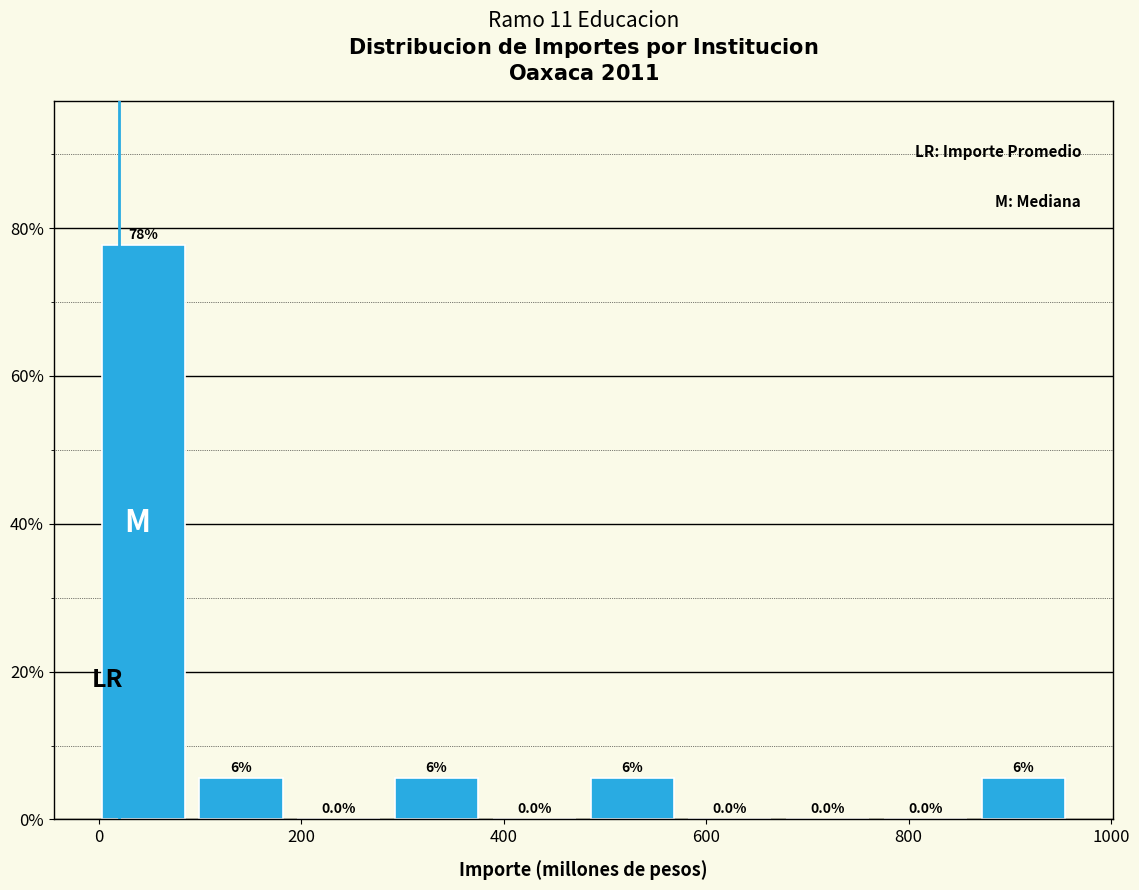

Which range on the x-axis has the tallest bar?

0 to 100